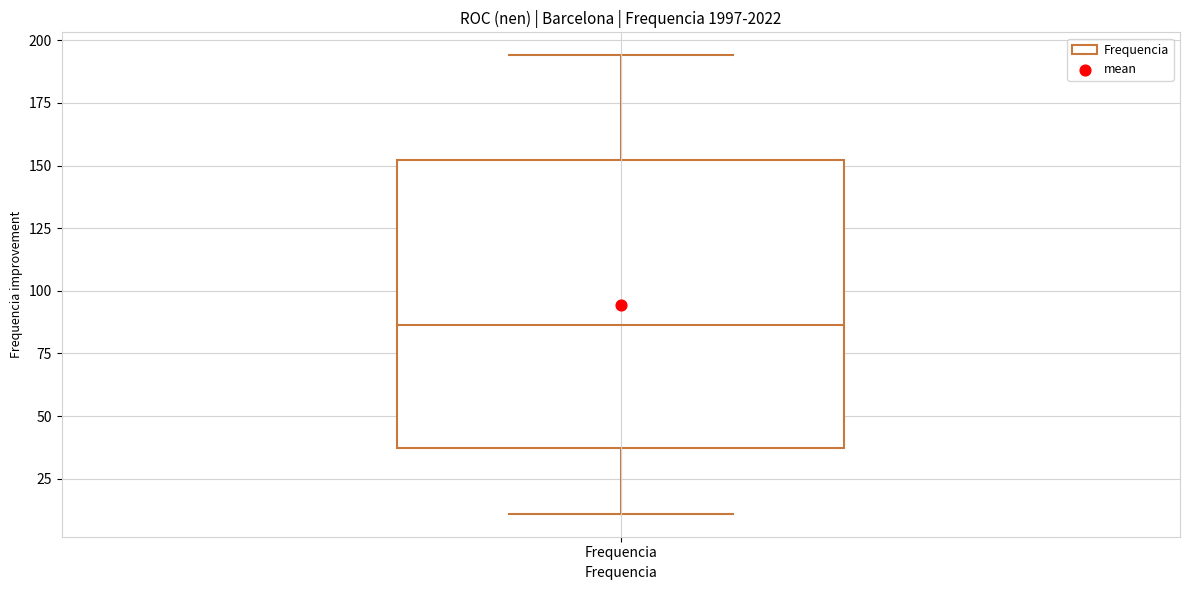

Where is the upper edge of the box for Frequencia on the y-axis? The values are not printed on the chart, so give them approximately, as read against the axis.

150